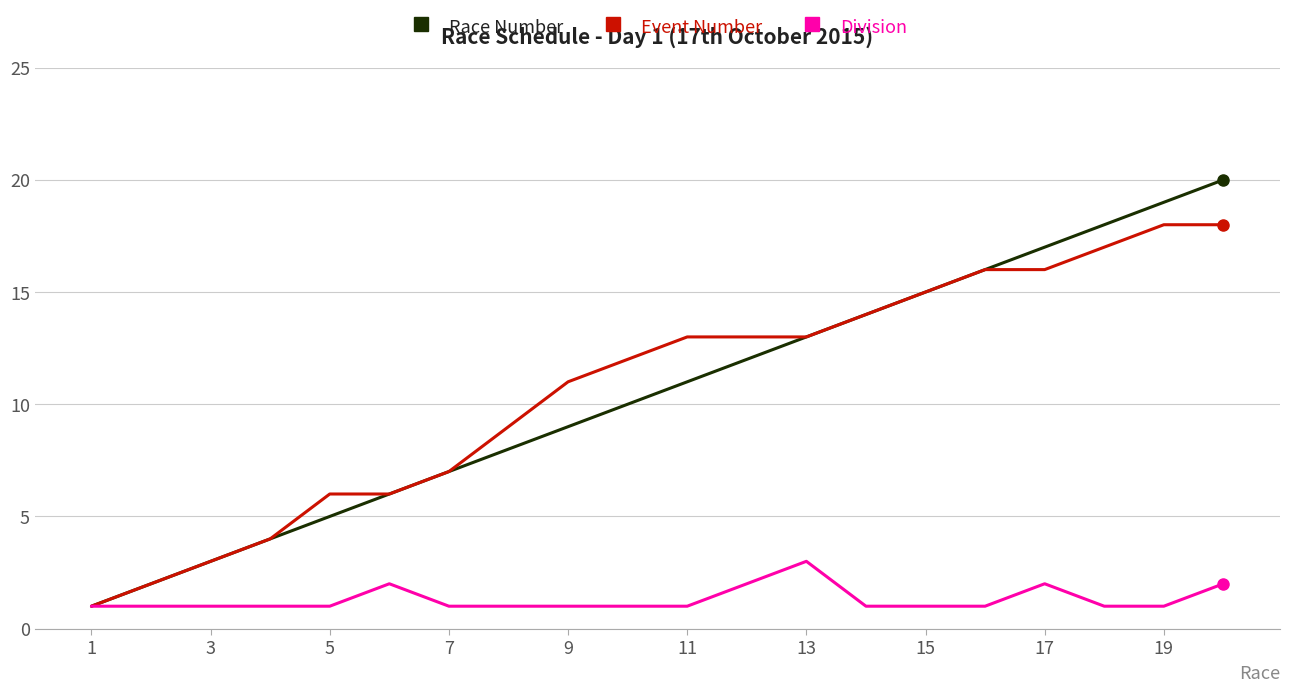

Does the chart display data point markers on the line(s)?

No